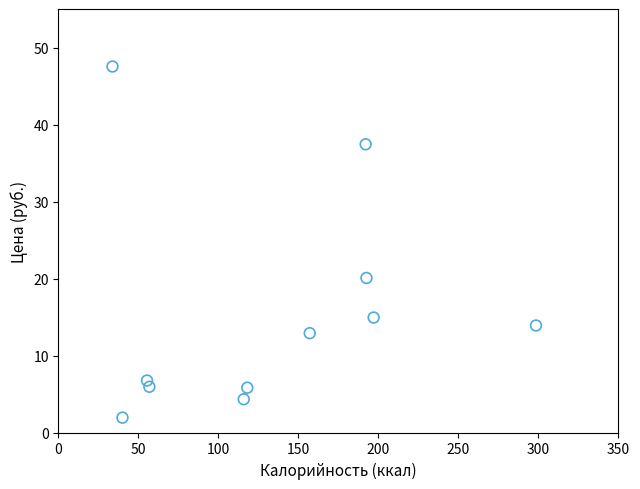

What Y value in the scatter plot is closest to 24?

20.1